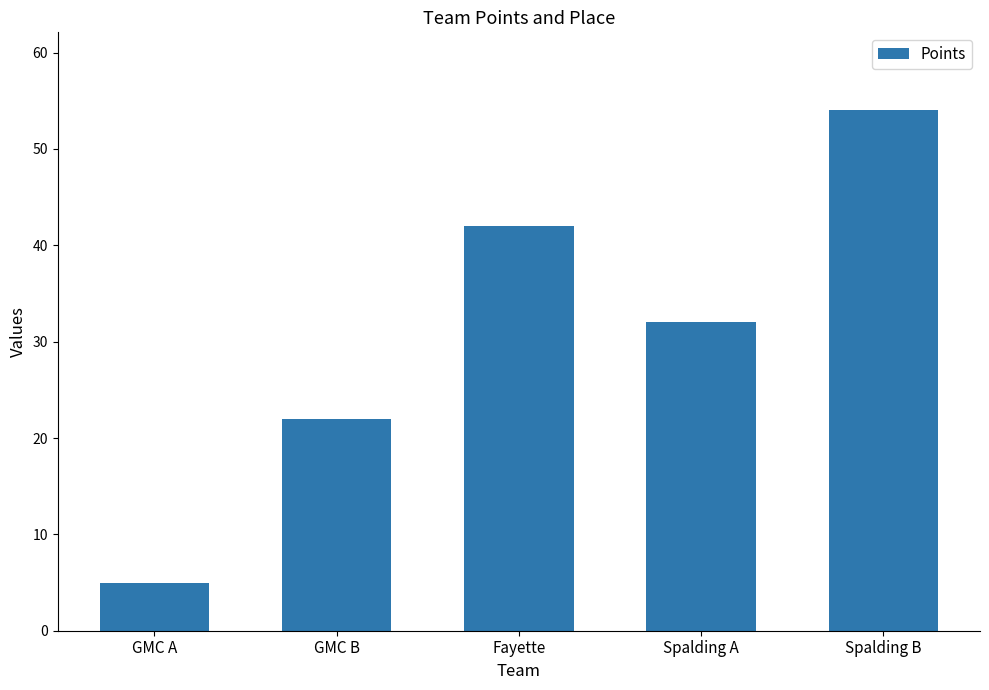

How many data points are less than 32?

2